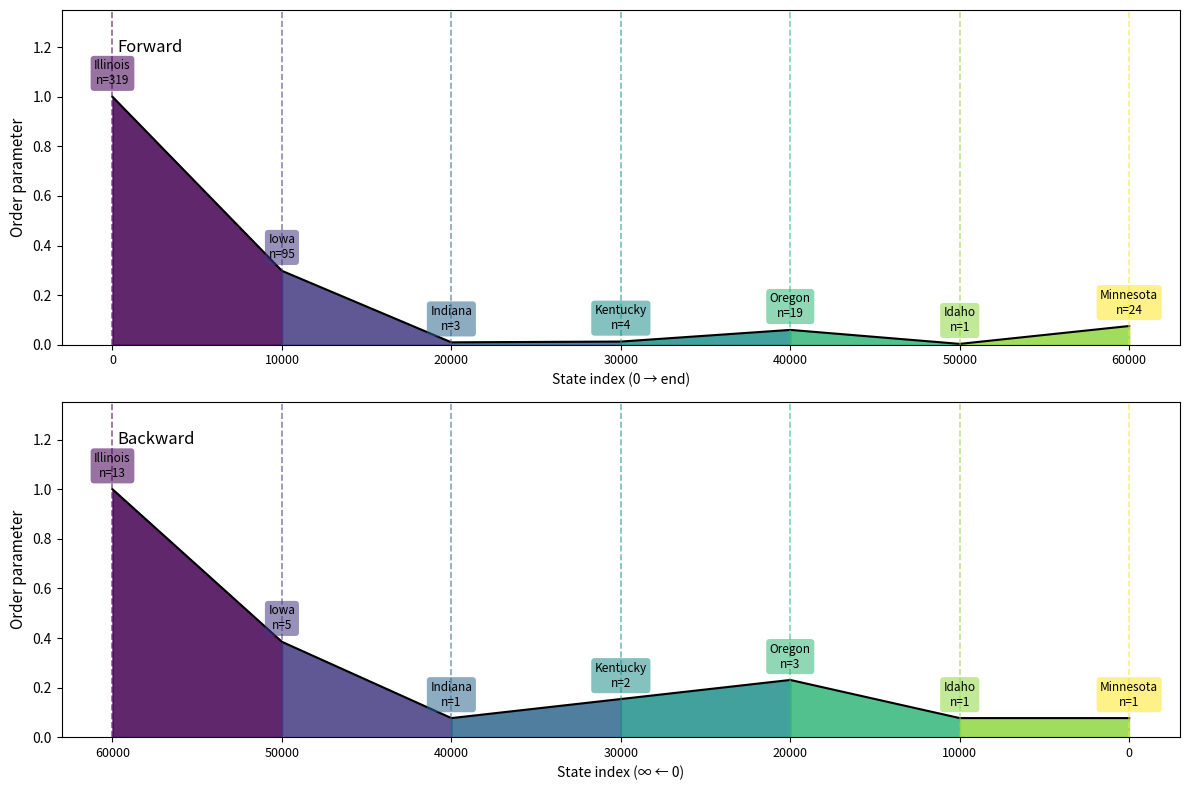

How many interior local peaks does the Normalized record count series have?

1